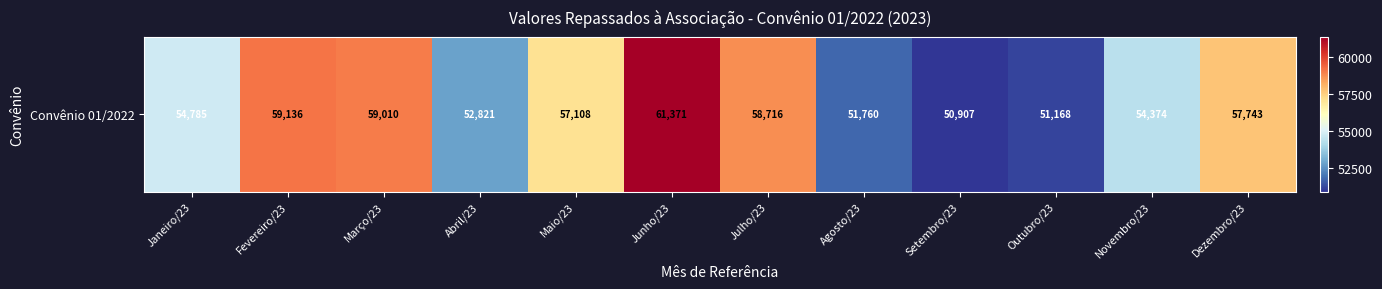

True or false: the data shows 54784.7 at Janeiro/23.

True